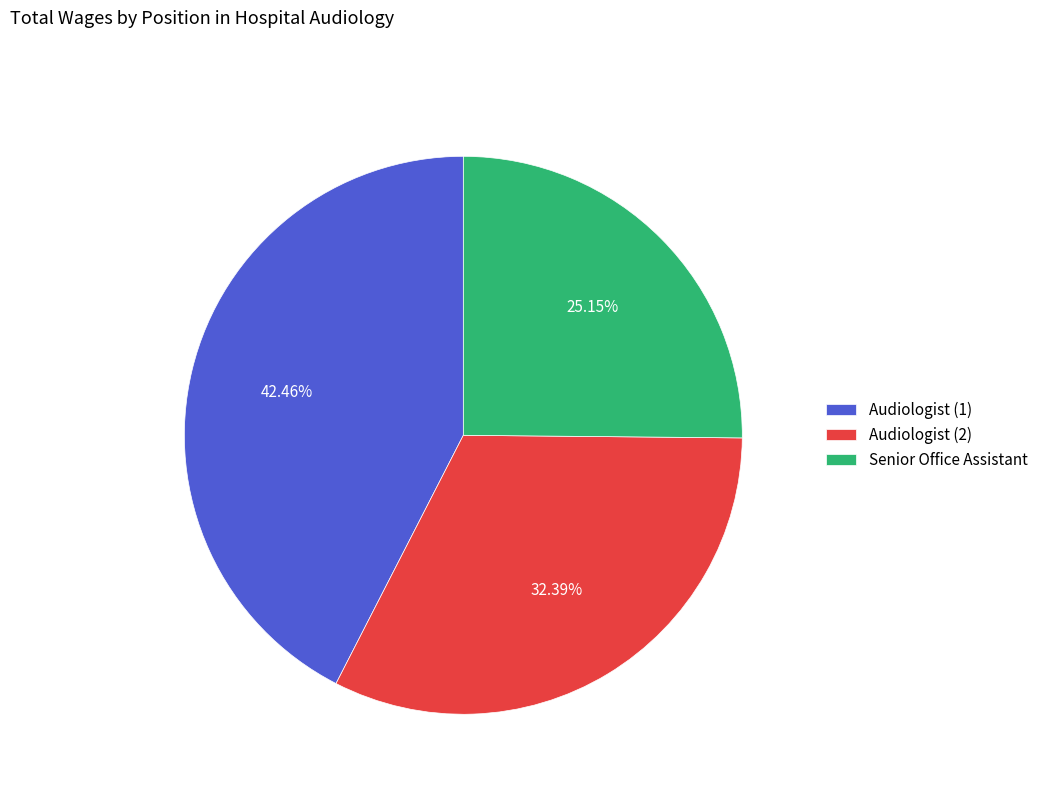

Which category has the biggest portion of the pie?

Audiologist (1)